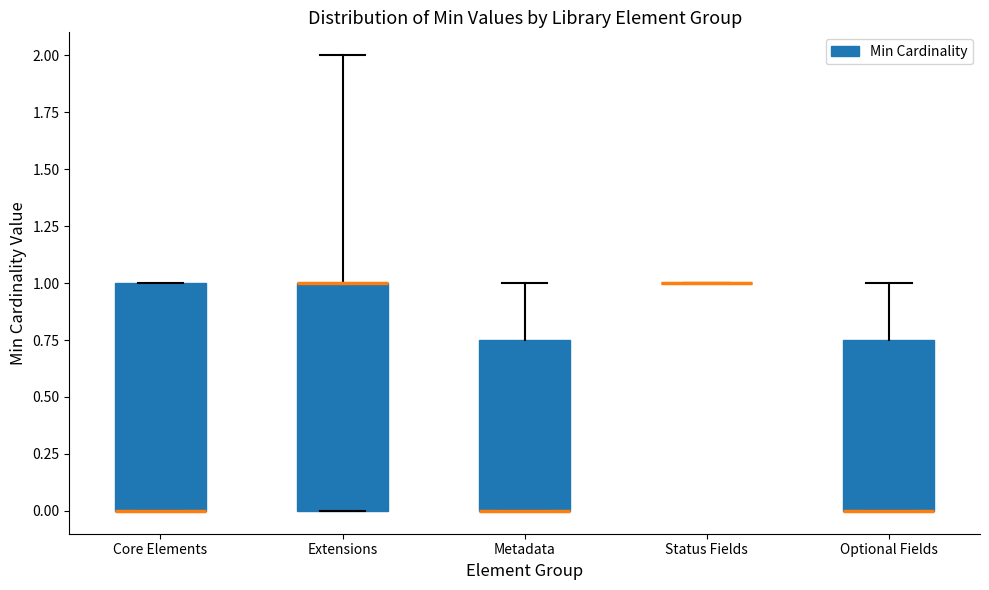

Reading left to right, read every box against the y-axis: the position of its median line, the range the box covers, and the ends of its whiskers. The values are not printed on the chart, so give them approximately, as read against the axis.

Core Elements: median 0.00 (drawn on the box's lower edge), box 0.00 to 1.00, whiskers 0.00 to 1.00
Extensions: median 1.00 (drawn on the box's upper edge), box 0.00 to 1.00, whiskers 0.00 to 2.00
Metadata: median 0.00 (drawn on the box's lower edge), box 0.00 to 0.75, whiskers 0.00 to 1.00
Status Fields: box collapsed to a line at 1.00, whiskers 1.00 to 1.00
Optional Fields: median 0.00 (drawn on the box's lower edge), box 0.00 to 0.75, whiskers 0.00 to 1.00